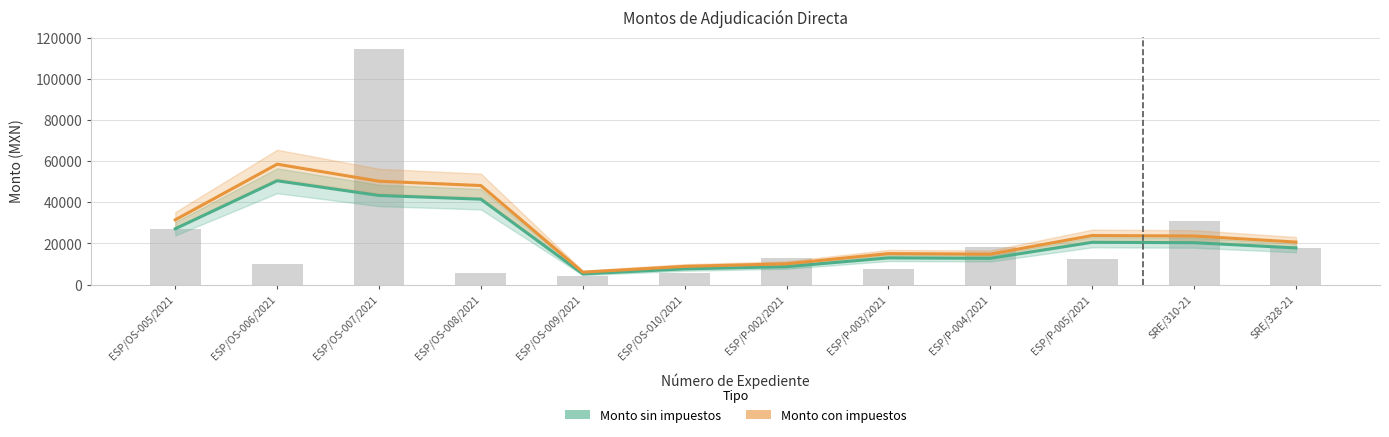

Reading left to right, transcribe all the data shown in this chart.

Monto sin impuestos: ESP/OS-005/2021=27100.0	ESP/OS-006/2021=50416.7	ESP/OS-007/2021=43286.7	ESP/OS-008/2021=41466.0	ESP/OS-009/2021=5186.0	ESP/OS-010/2021=7615.5	ESP/P-002/2021=8686.2	ESP/P-003/2021=12957.9	ESP/P-004/2021=12734.9	ESP/P-005/2021=20529.2	SRE/310-21=20335.3	SRE/328-21=17793.4
Monto con impuestos: ESP/OS-005/2021=31436.0	ESP/OS-006/2021=58483.3	ESP/OS-007/2021=50212.5	ESP/OS-008/2021=48100.6	ESP/OS-009/2021=6015.8	ESP/OS-010/2021=8834.0	ESP/P-002/2021=10076.0	ESP/P-003/2021=15031.2	ESP/P-004/2021=14772.5	ESP/P-005/2021=23813.8	SRE/310-21=23589.0	SRE/328-21=20640.3